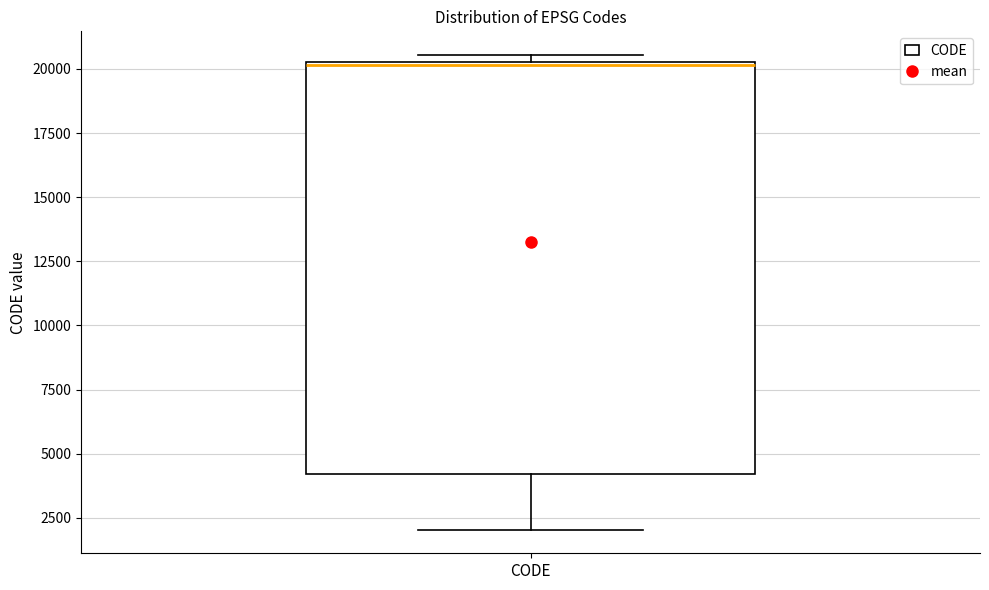

Read this box plot against the y-axis: the position of the median line, the range covered by the box, and the ends of both whiskers. The values are not printed on the chart, so give them approximately, as read against the axis.

median 20000, box 4000 to 20500, whiskers 2000 to 20500 (just above the box's upper edge)